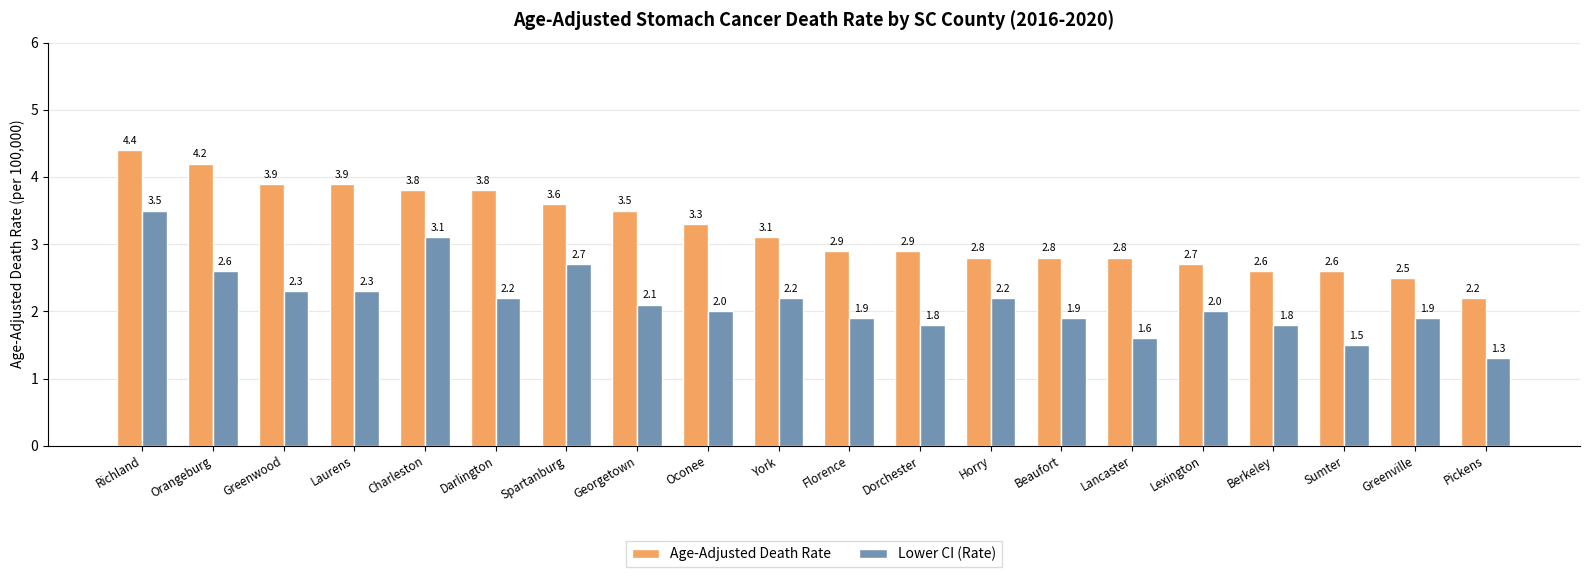

What is the difference between the maximum and minimum values in the Age-Adjusted Death Rate series?

2.2